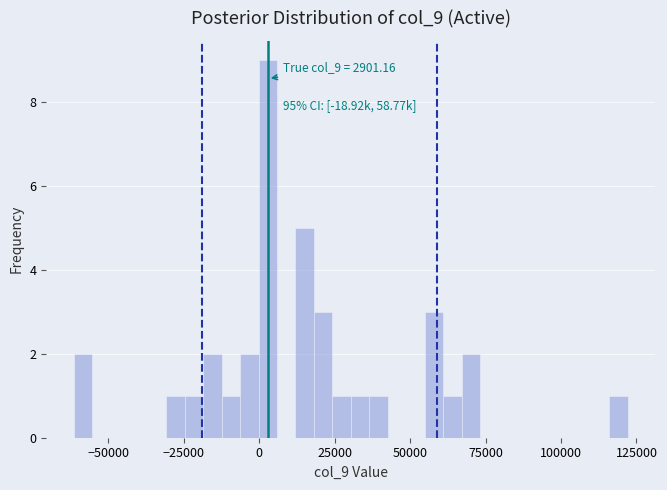

Read against the x-axis, roughly where is the centre of the tallest bar?

5000